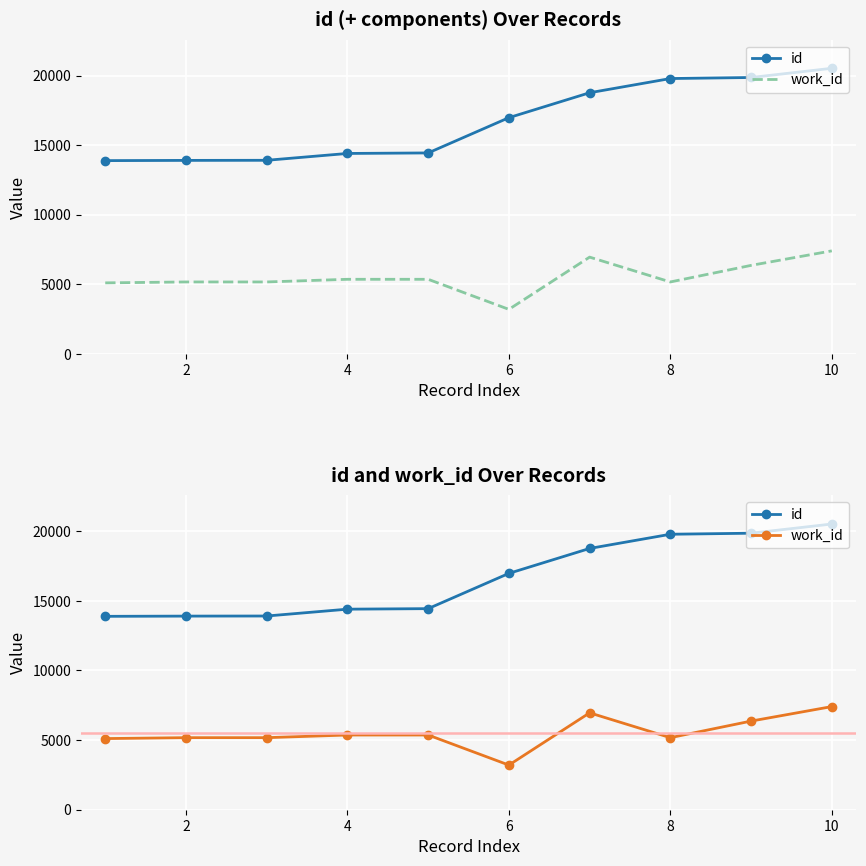

How many interior local valleys does the work_id series have?

2